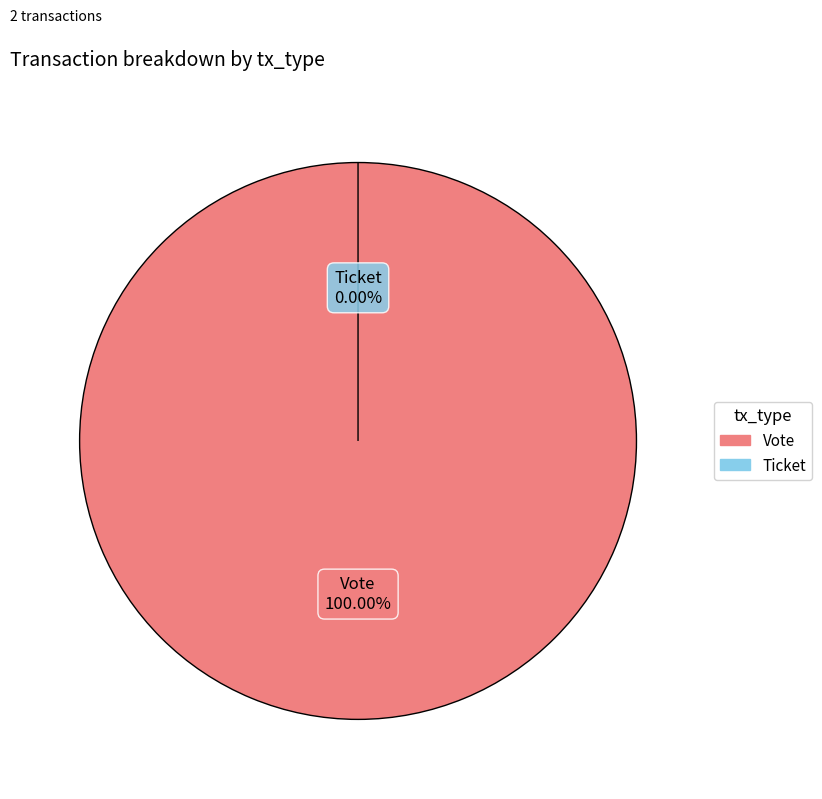

Count the number of slices in the pie.

2